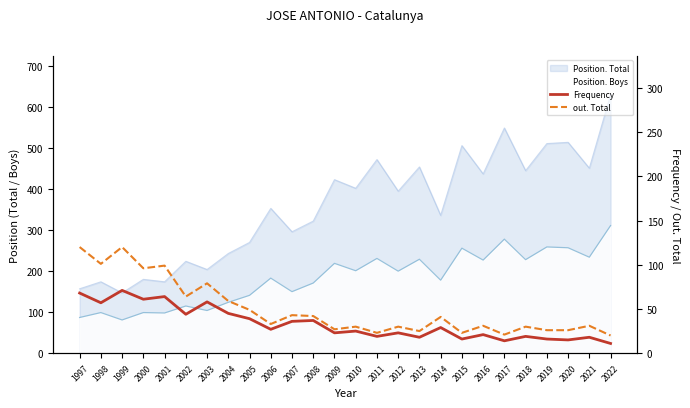

Reading left to right, what are all the values shown in this chart?

Frequency: 68	57	71	61	64	44	58	45	39	27	36	37	23	25	19	23	18	29	16	21	14	19	16	15	18	11
out. Total: 120	101	120	96	99	64	79	59	49	33	43	42	27	30	23	30	25	41	23	31	21	30	26	26	31	20